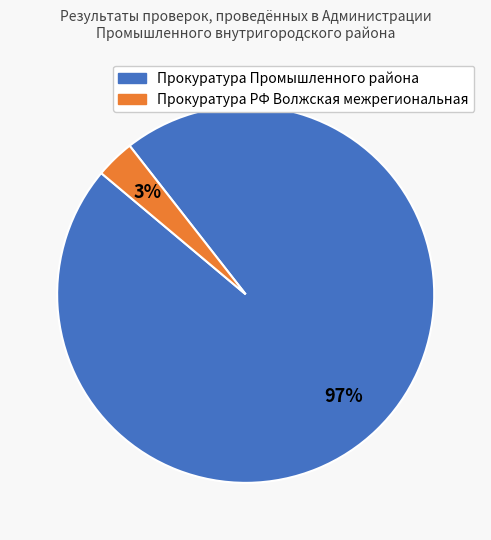

To the nearest percent, what portion does Прокуратура РФ Волжская межрегиональная represent?

3%